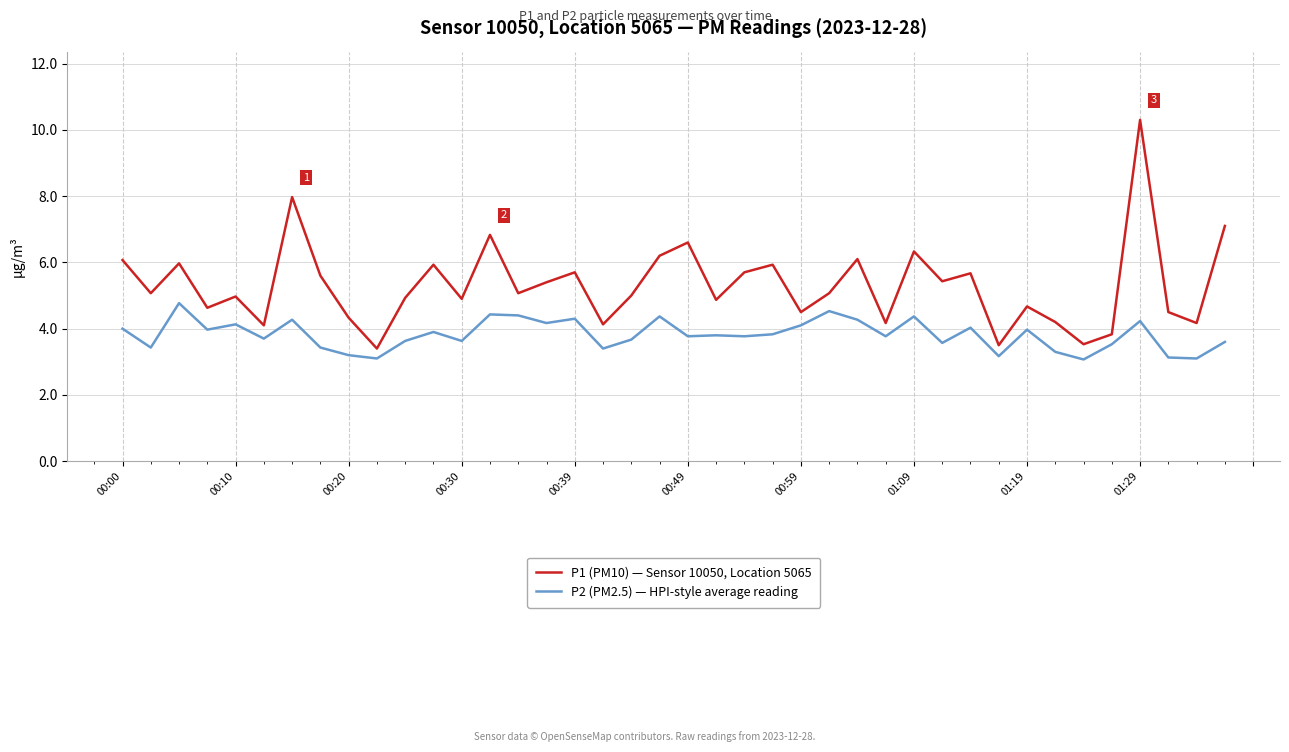

Which series has the largest total across all categories?

P1 (PM10) — Sensor 10050, Location 5065